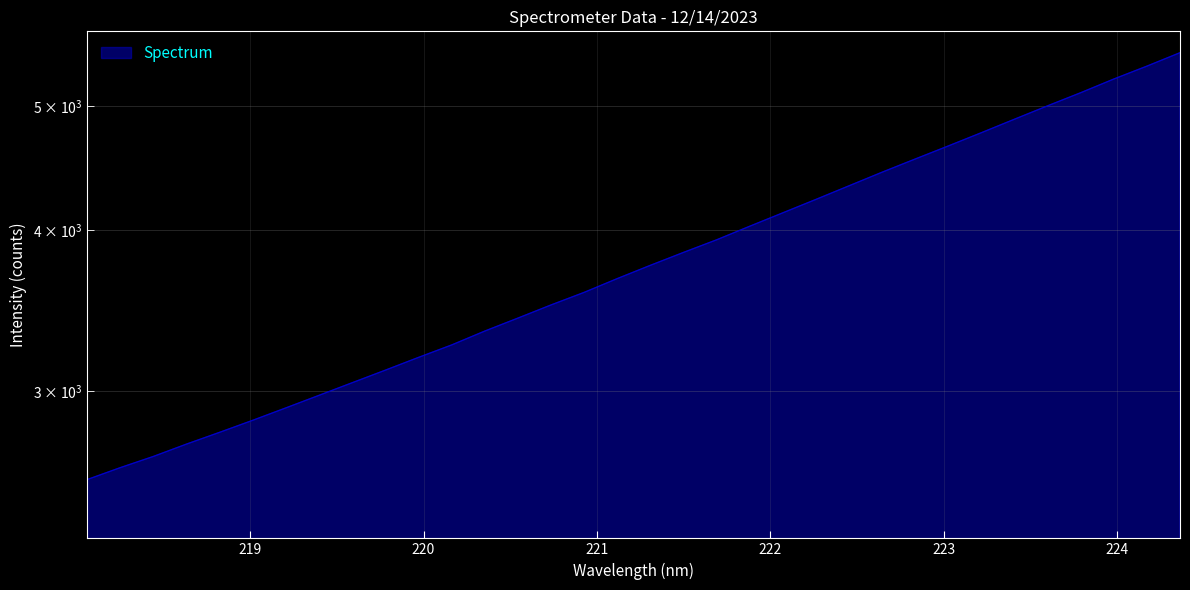

Reading left to right, what are all the values shown in this chart?

218.0596=2558.1	218.2508=2613.5	218.442=2666.7	218.6332=2726.4	218.8244=2784.7	219.0156=2845.5	219.2067=2909.5	219.3979=2975.8	219.589=3043.8	219.7801=3113.2	219.9712=3185.3	220.1623=3257.1	220.3533=3339.3	220.5444=3417.9	220.7354=3499.5	220.9264=3579.3	221.1174=3669.0	221.3083=3757.4	221.4993=3845.4	221.6902=3933.2	221.8812=4030.3	222.0721=4128.4	222.263=4229.0	222.4538=4333.5	222.6447=4440.6	222.8355=4546.8	223.0264=4654.6	223.2172=4766.7	223.408=4883.4	223.5987=5001.9	223.7895=5120.9	223.9802=5248.0	224.1709=5370.7	224.3616=5501.7